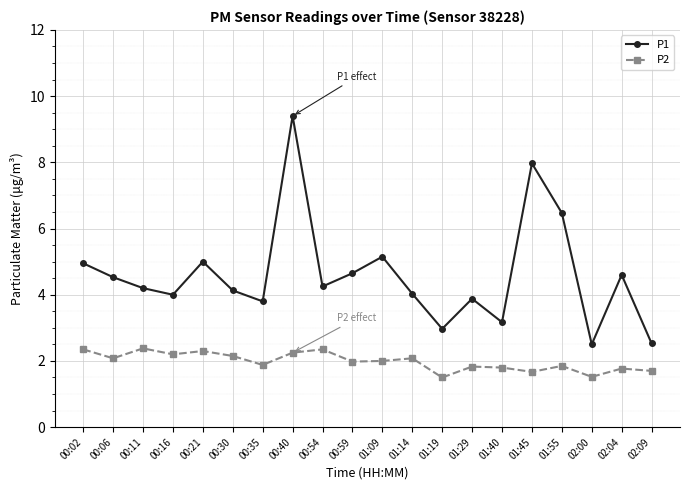

True or false: P1 has a value of 15.4 at 00:40.

False